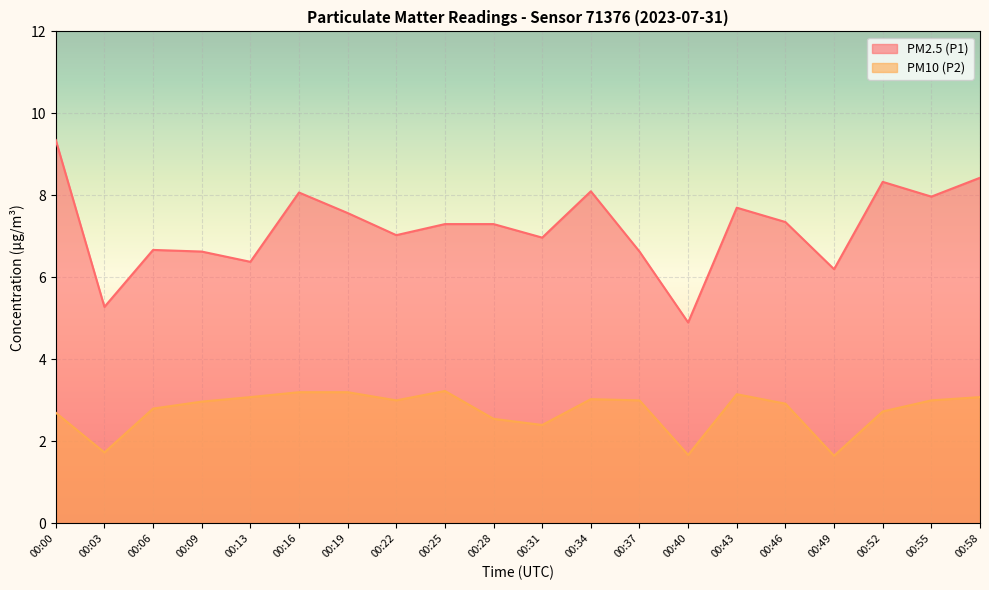

Which category has the highest value in the PM2.5 (P1) series?

00:00